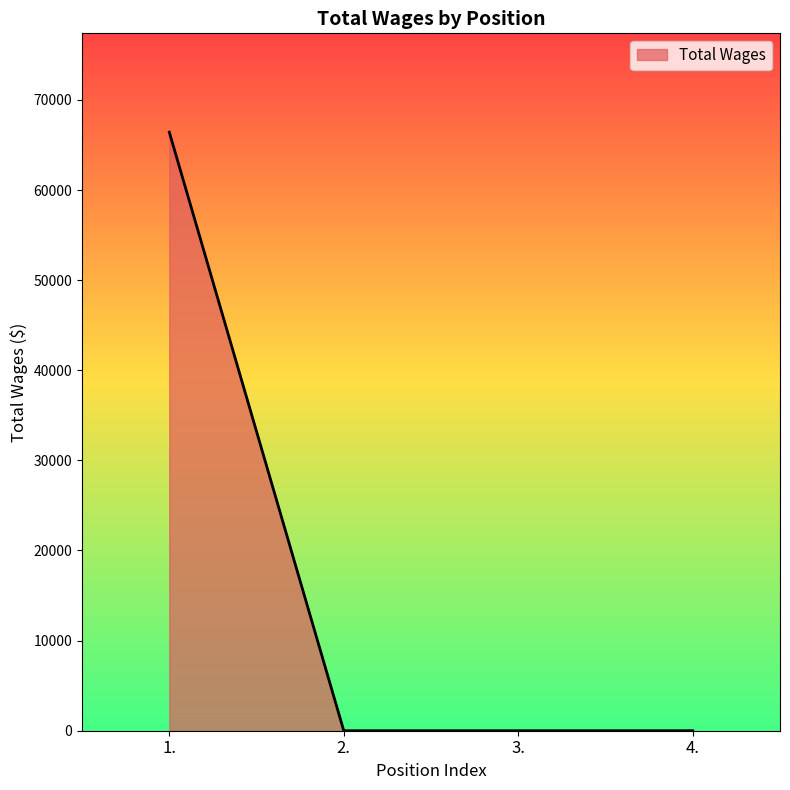

How many categories are shown in the chart?

4